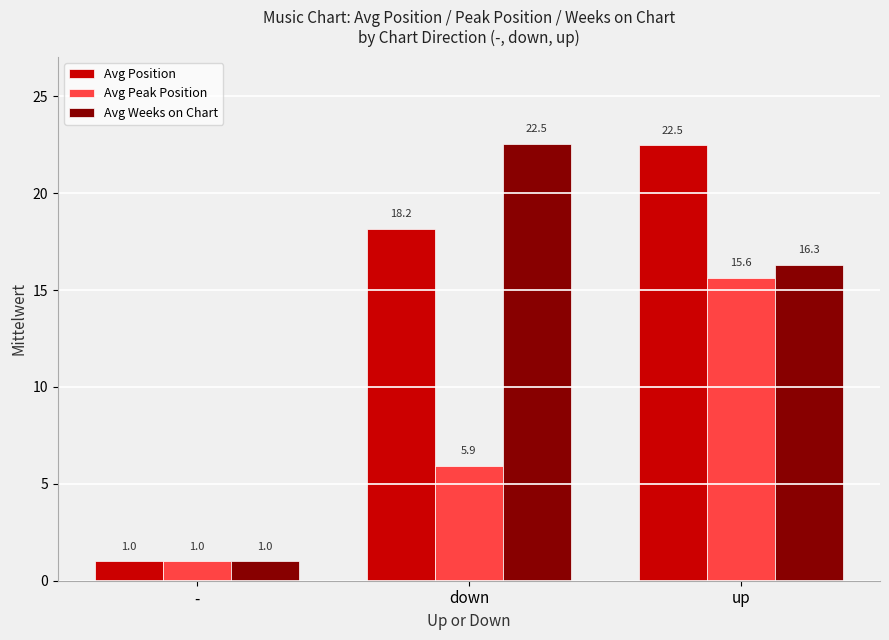

Where does the Avg Peak Position series first go above 5?

down